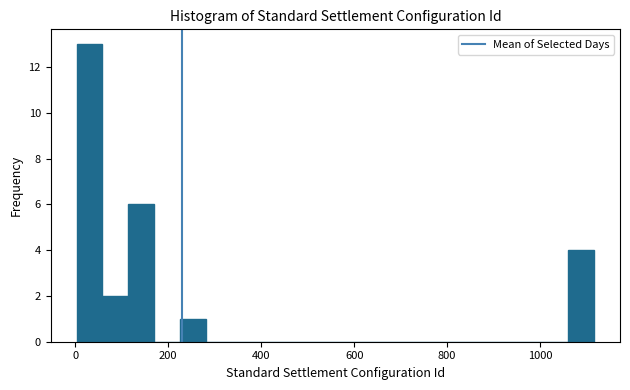

Around what value on the x-axis is the tallest bar? Give the approximate position of its centre, as read against the axis.

40